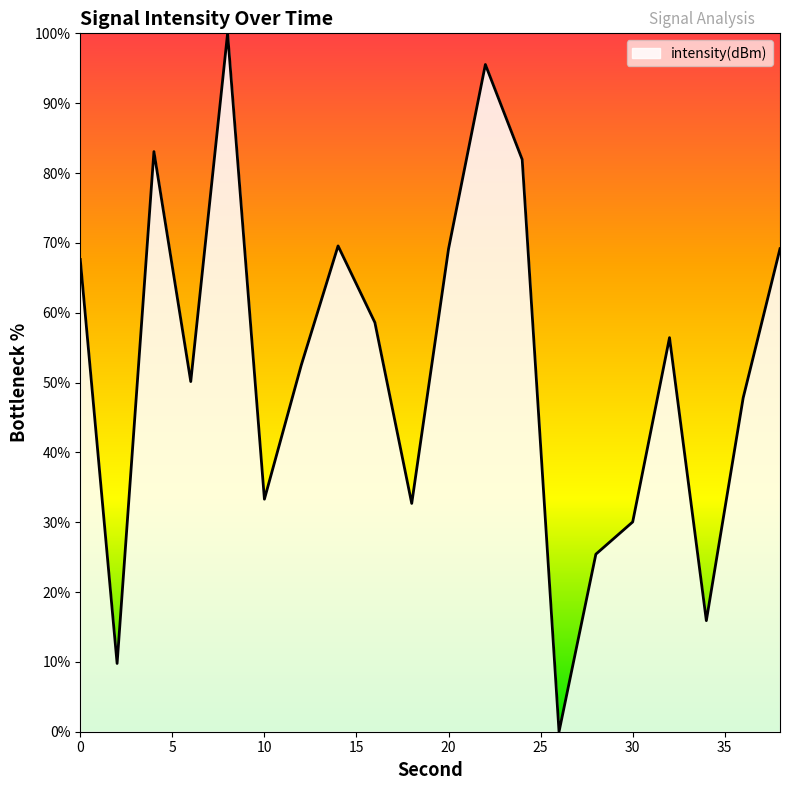

What is the maximum value shown in the chart?

100.0